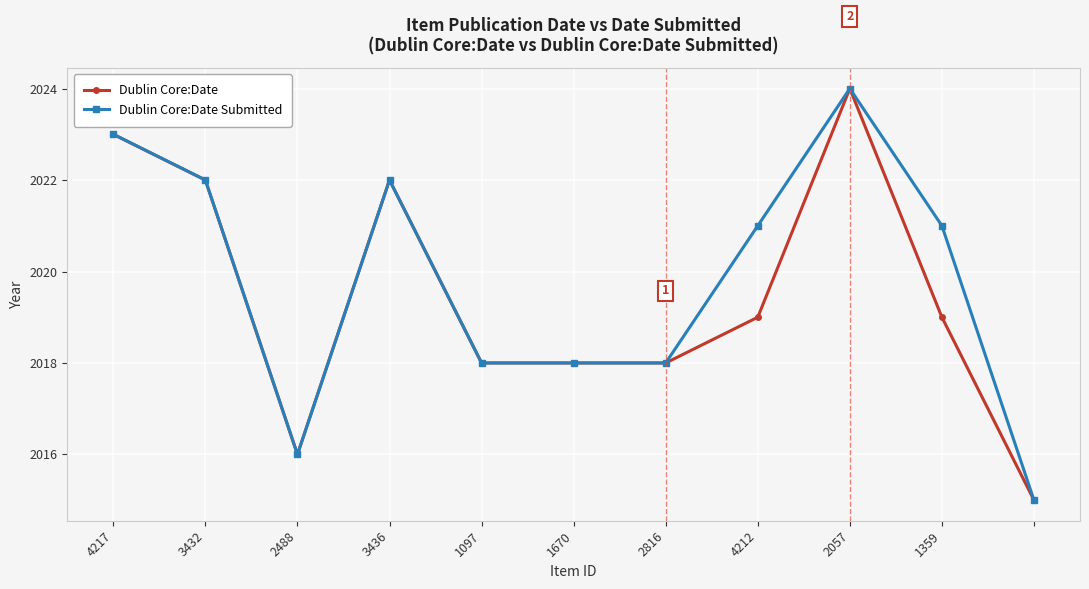

True or false: Dublin Core:Date Submitted has more than 1 points higher than both neighbors.

True